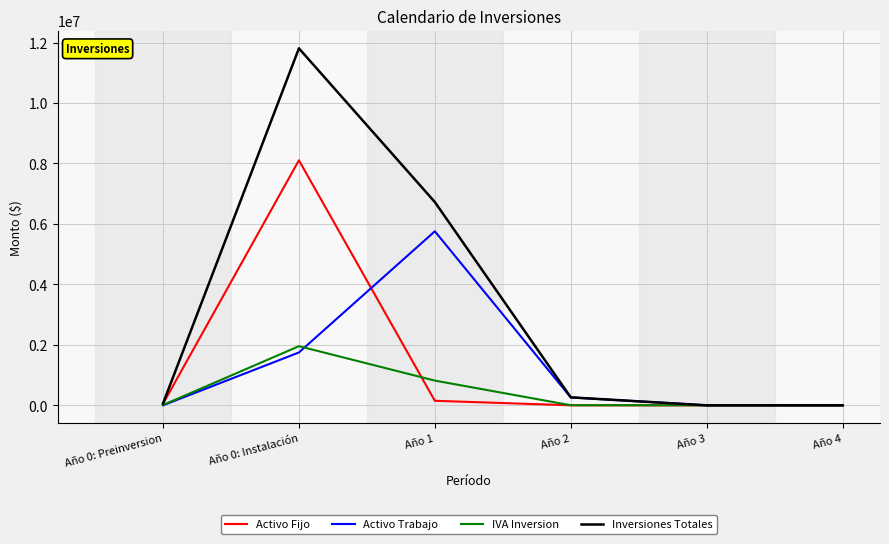

At which label does Inversiones Totales reach its peak?

Año 0: Instalación